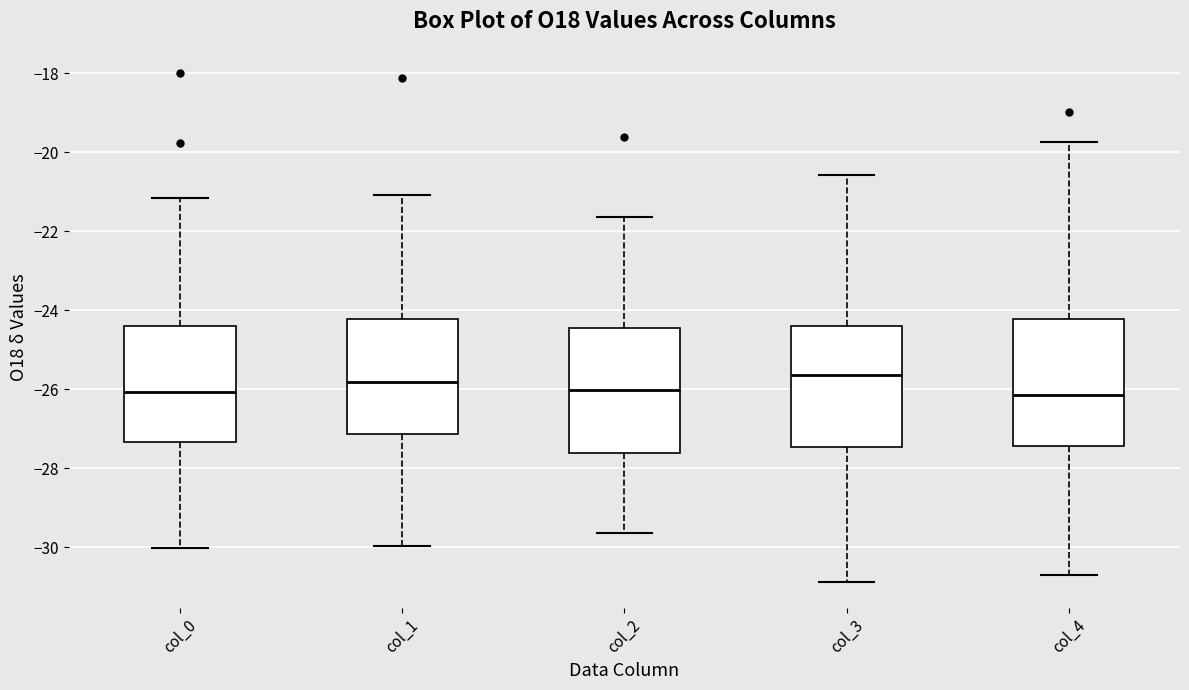

Where does the median line of the box for col_3 sit on the y-axis? The values are not printed on the chart, so give them approximately, as read against the axis.

-25.6